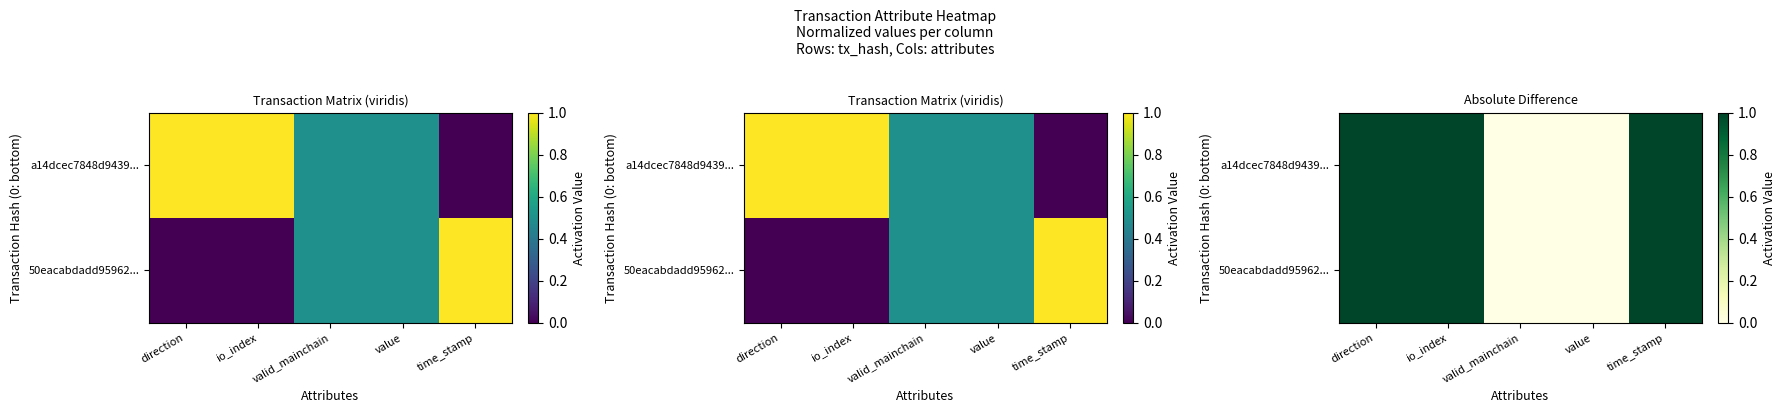

At how many categories does at least one series exceed 0?

3